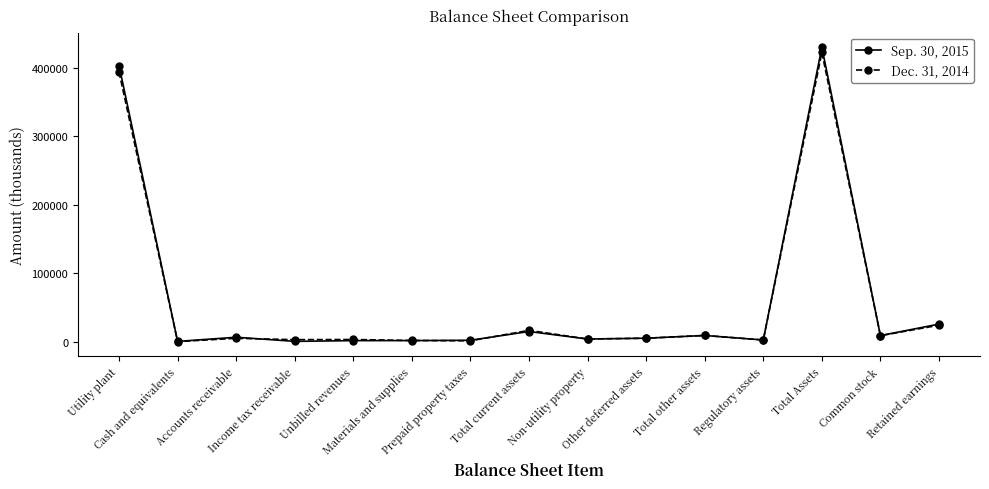

Where does the Sep. 30, 2015 series first go above 5201?

Utility plant